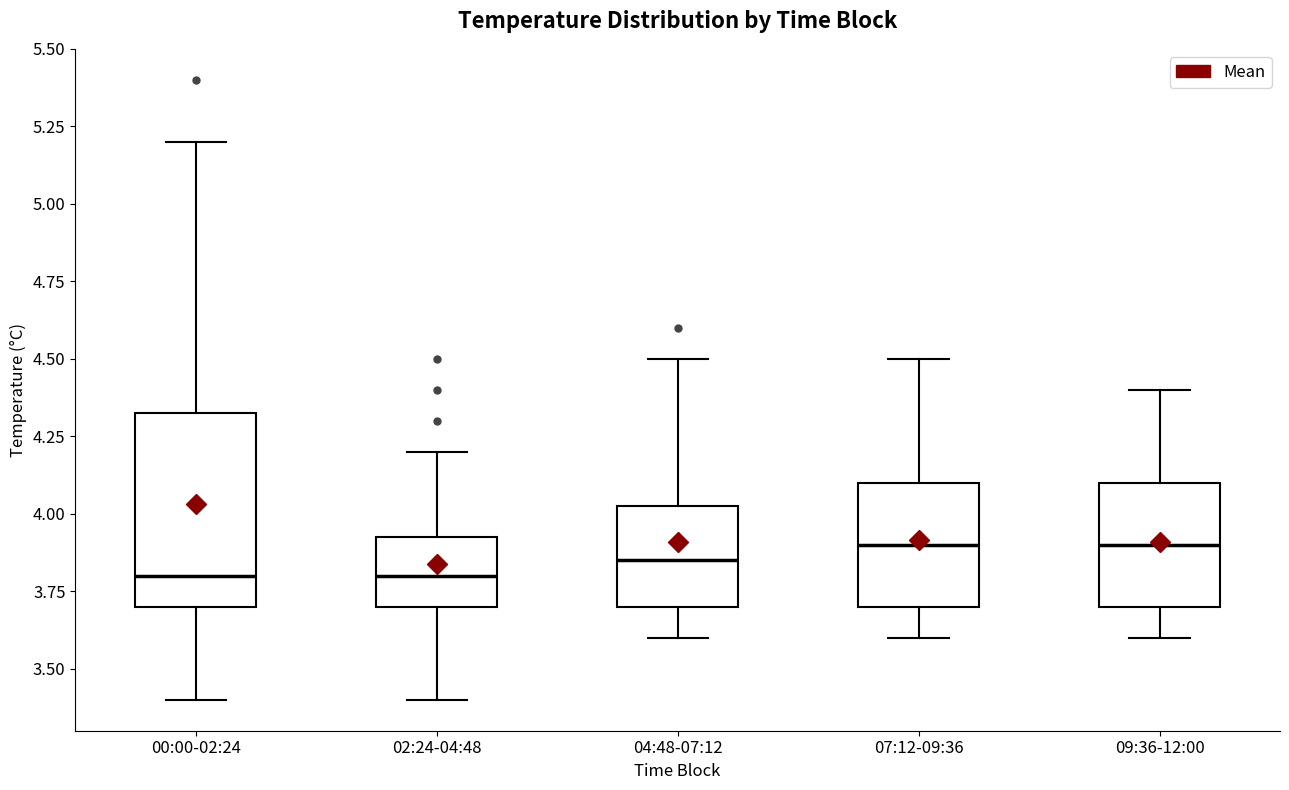

Comparing the boxes themselves (not the whiskers), which one is the tallest?

00:00-02:24